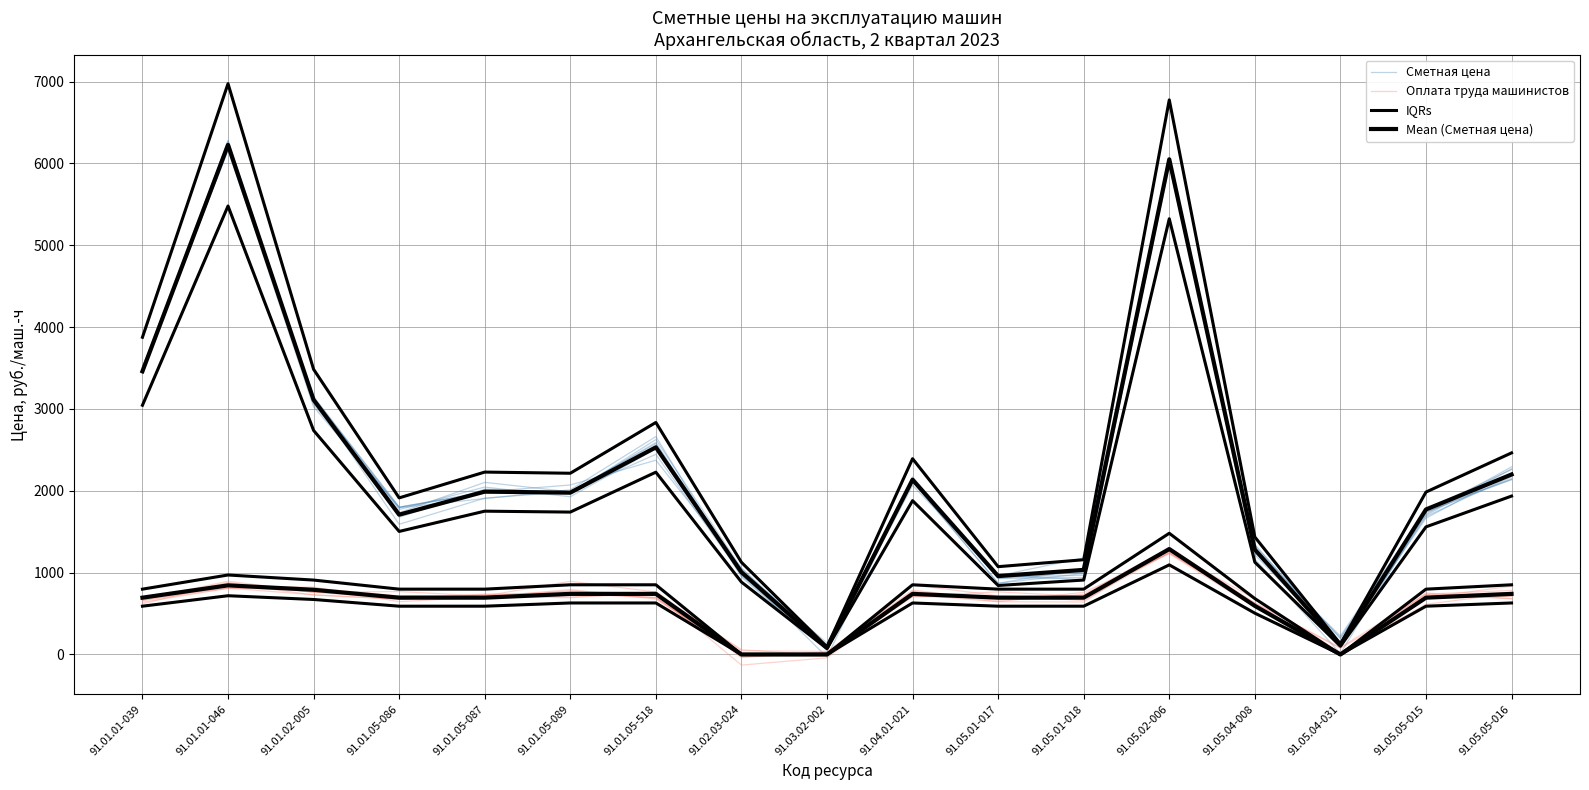

Between 91.01.01-046 and 91.01.05-086, which series saw the biggest shift?

Mean (Сметная цена)